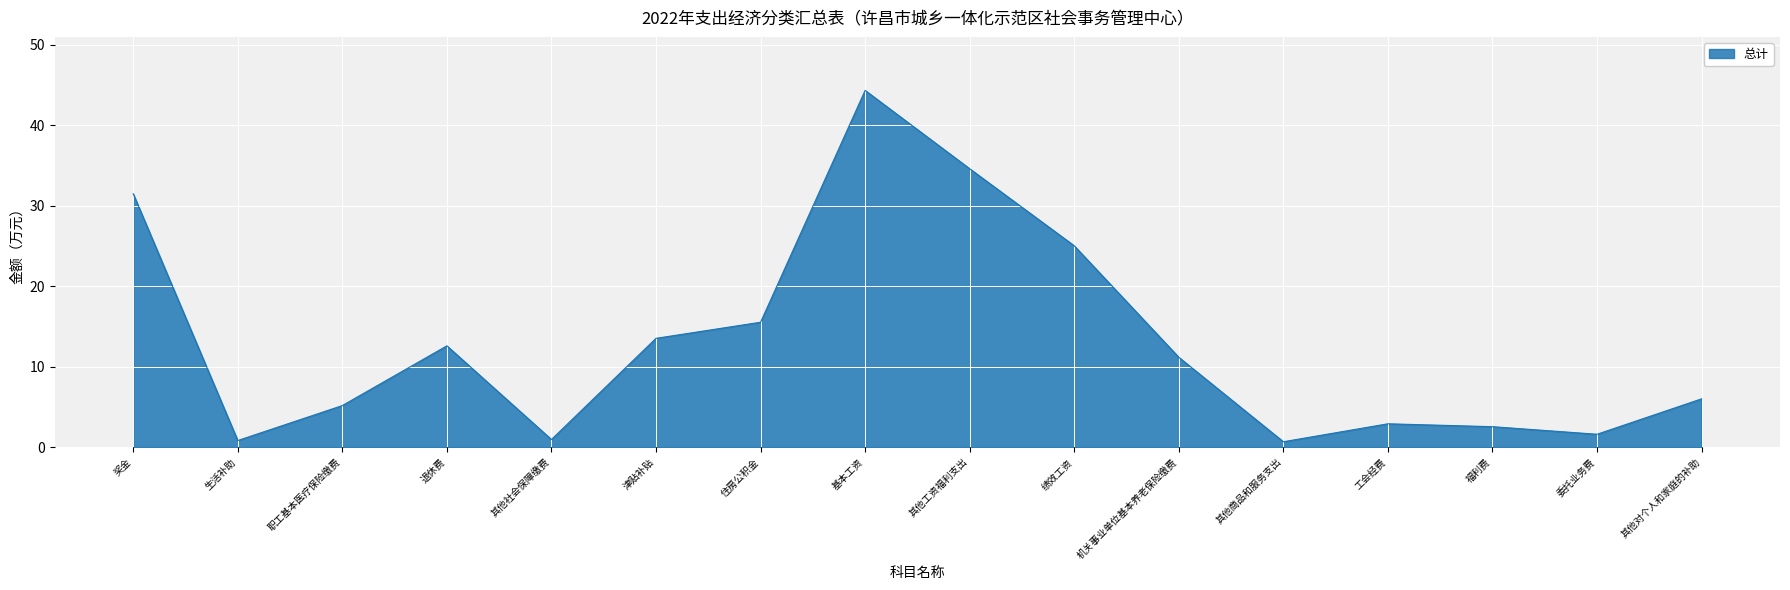

What is the difference between the maximum and second lowest values?

43.5